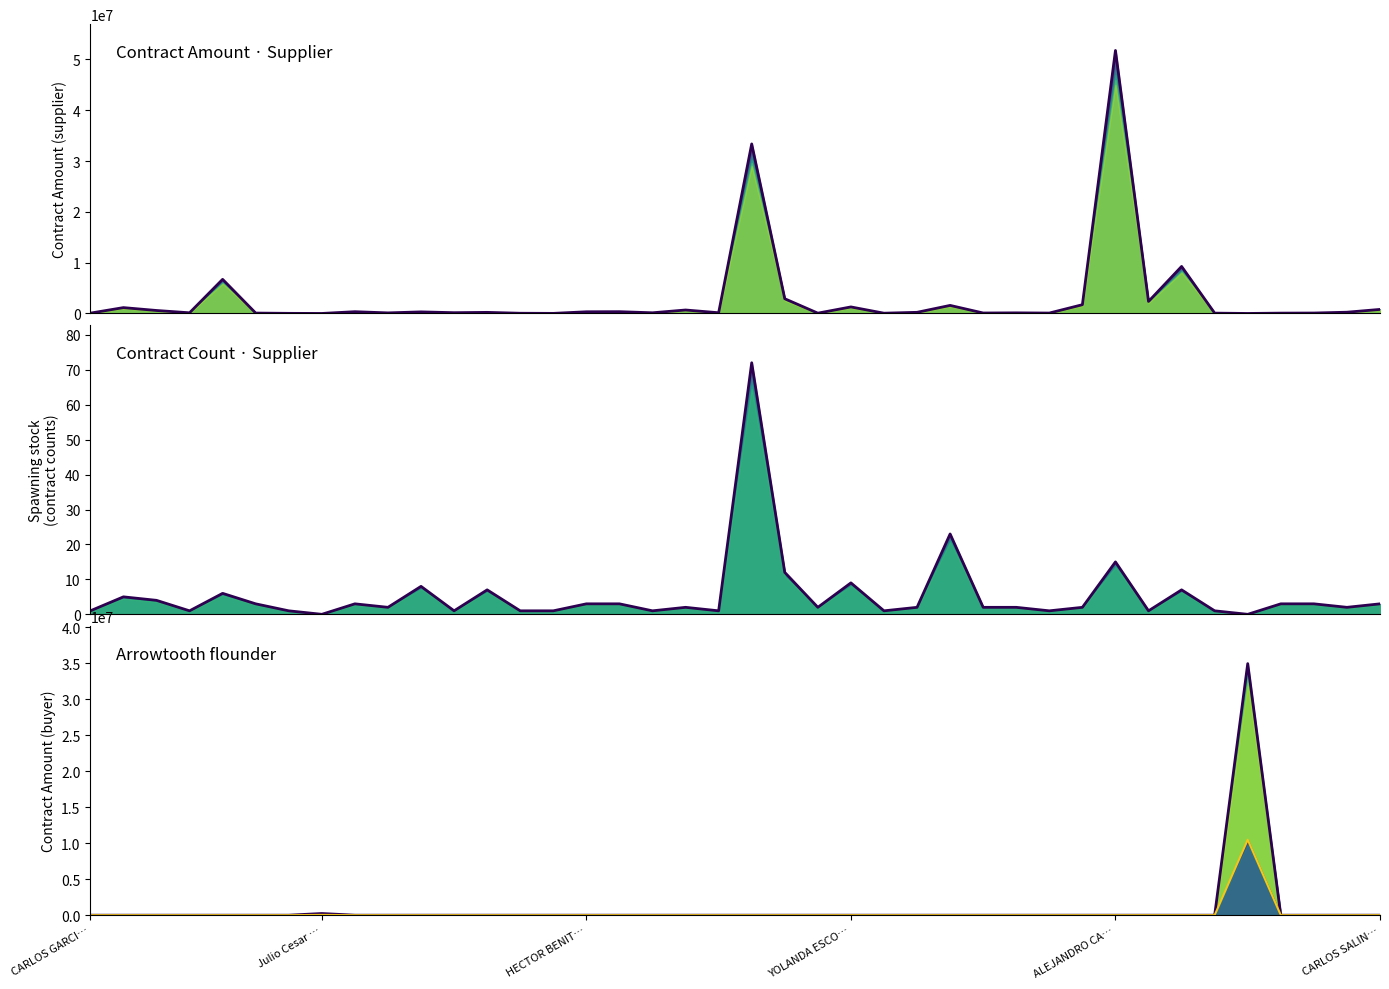

How many data points in contract_amount.supplier are less than 214109?

20